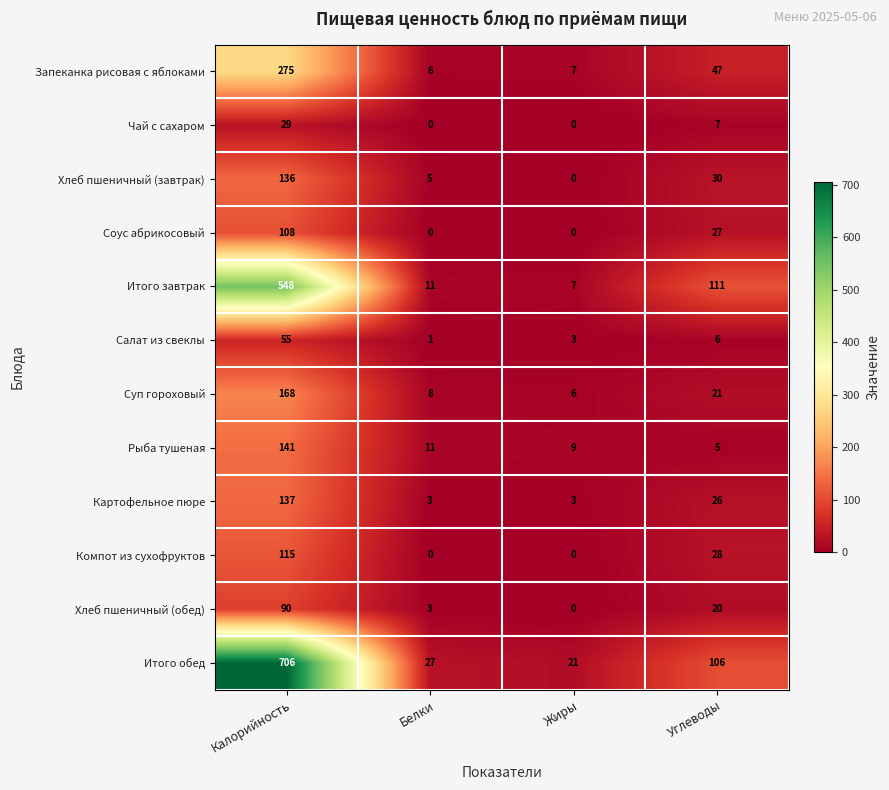

What is the greatest value displayed?

706